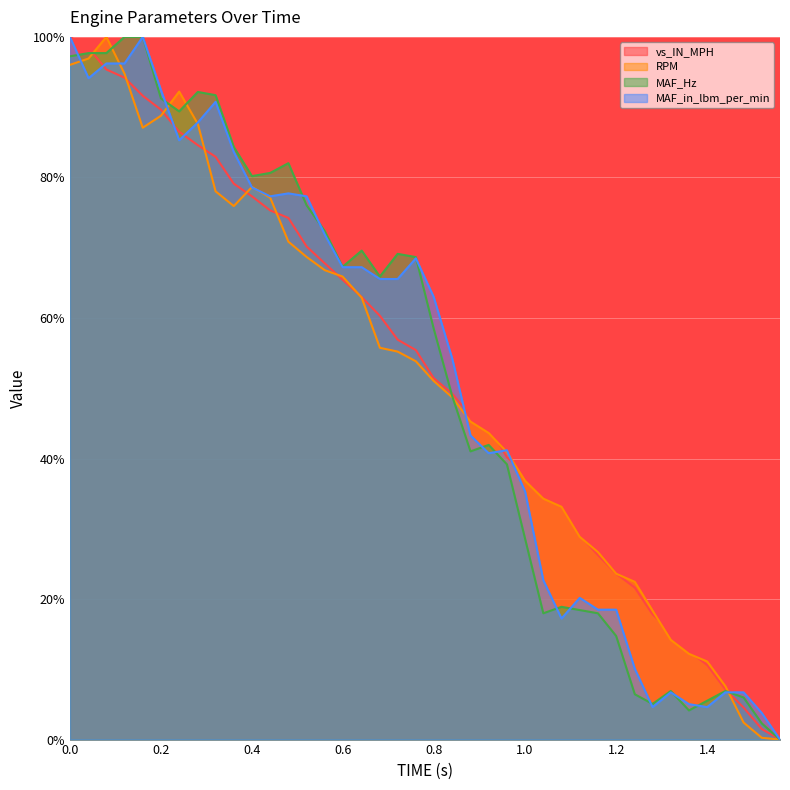

How many lines are shown in the chart?

4